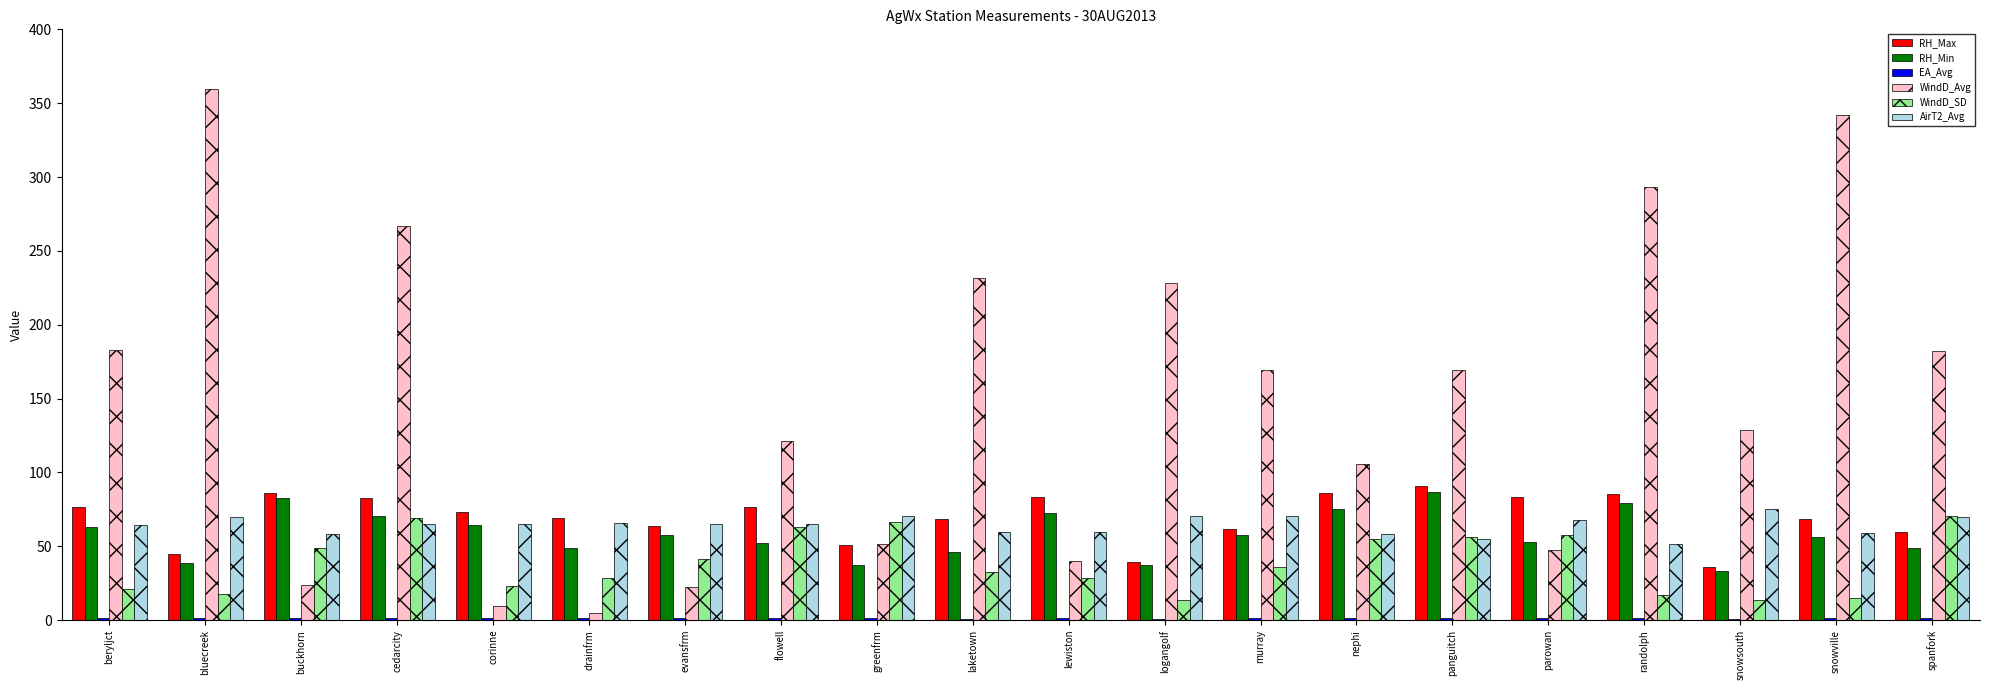

Which series has the largest total across all categories?

WindD_Avg